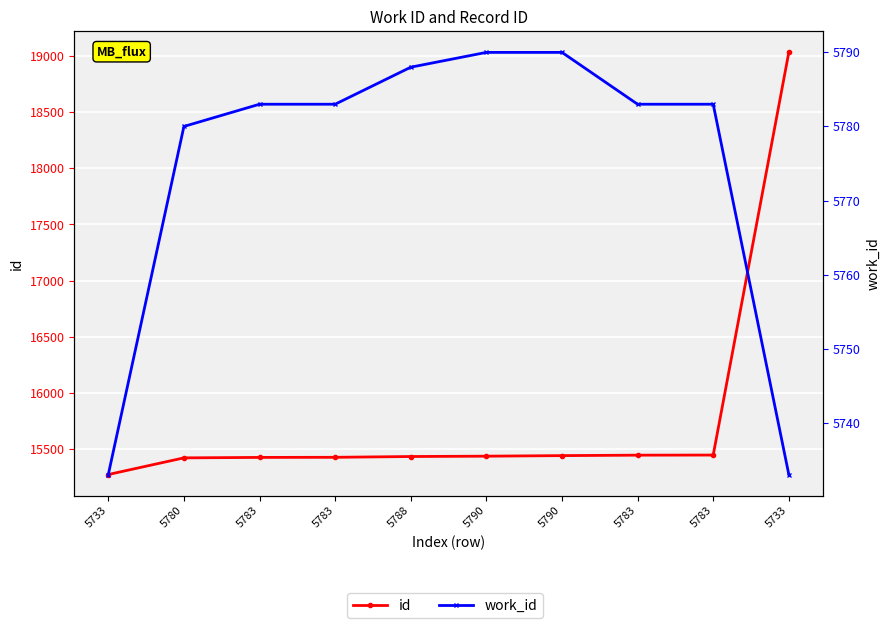

List the series in order of their overall mean, lowest first.

work_id, id